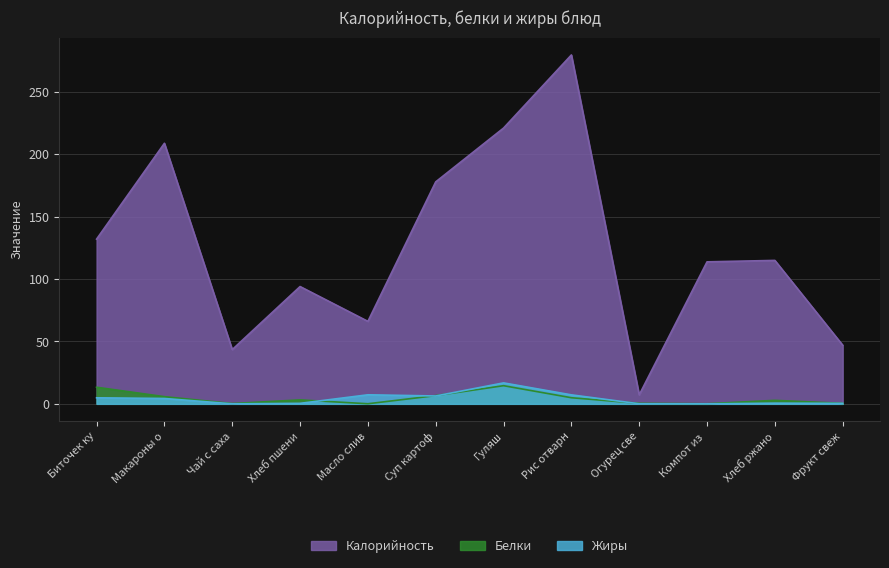

True or false: Жиры and Калорийность cross at least once.

False